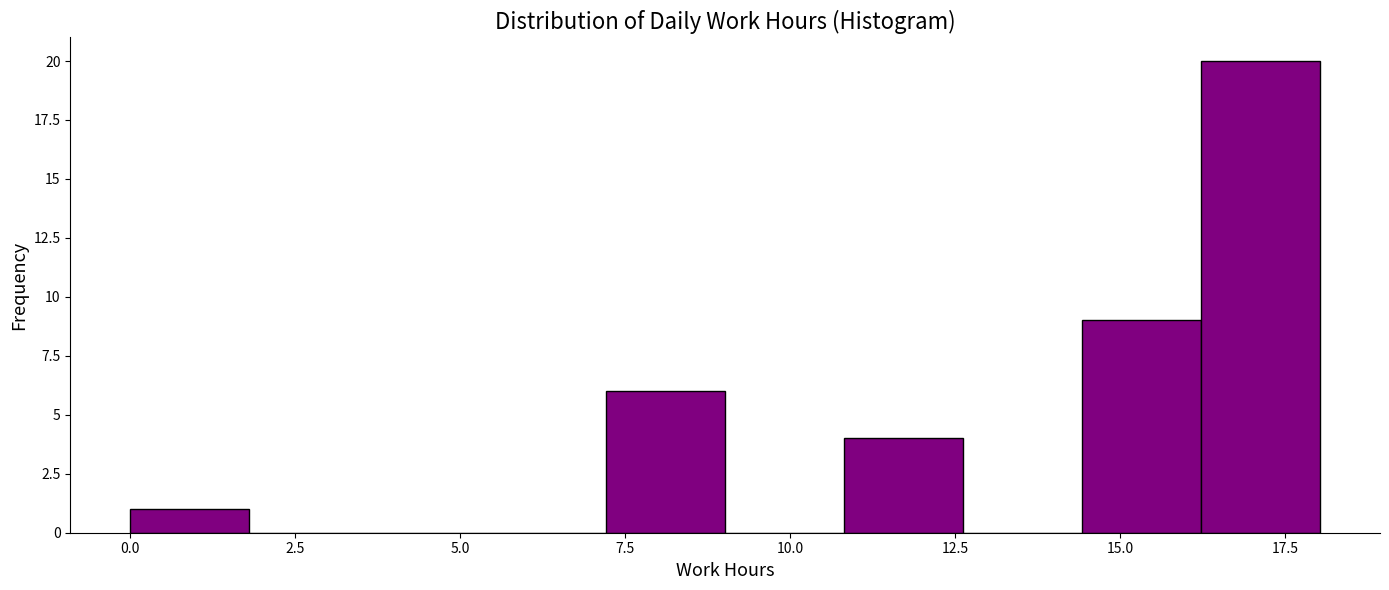

Around what value on the x-axis is the tallest bar? Give the approximate position of its centre, as read against the axis.

17.0